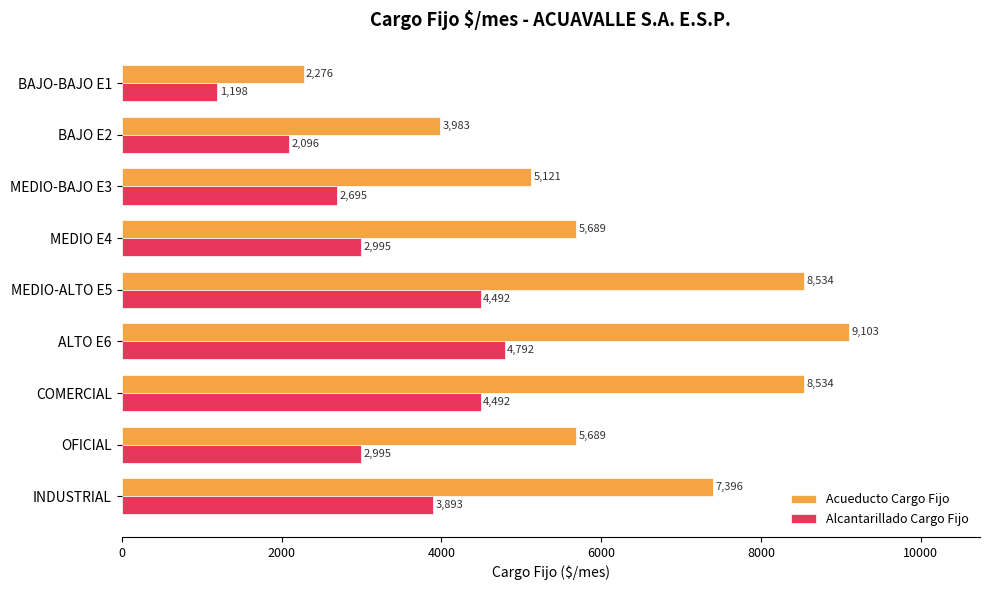

Which series has the largest range (max minus min)?

Acueducto Cargo Fijo